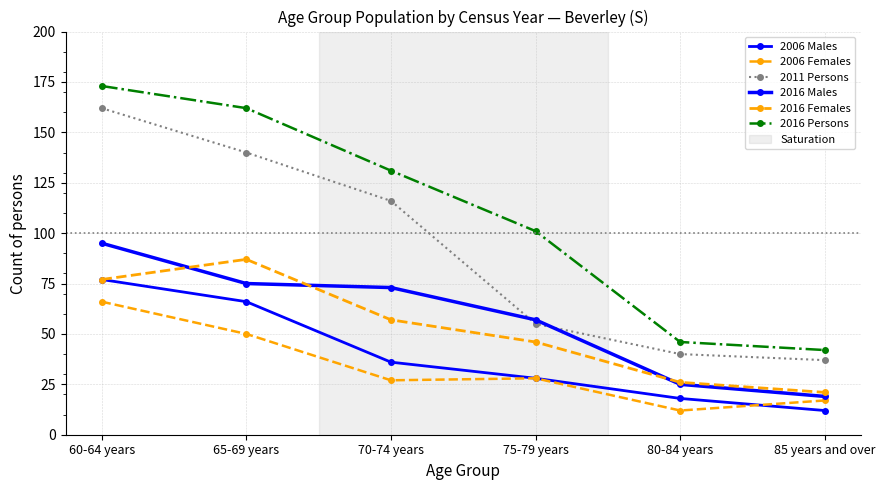

Count the number of data series in this chart.

6